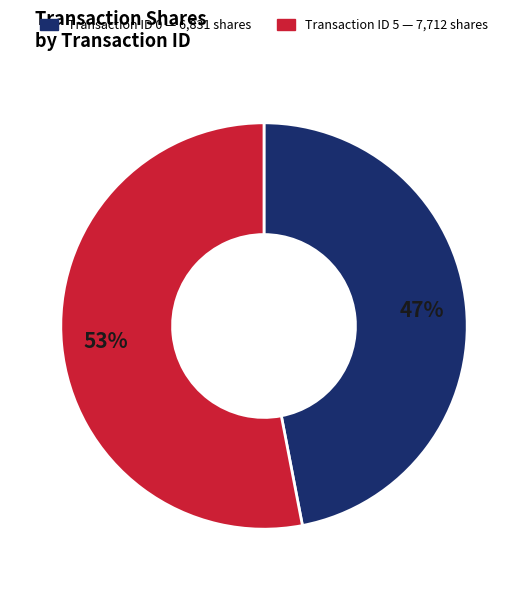

To the nearest percent, what is the average slice percentage?

50%